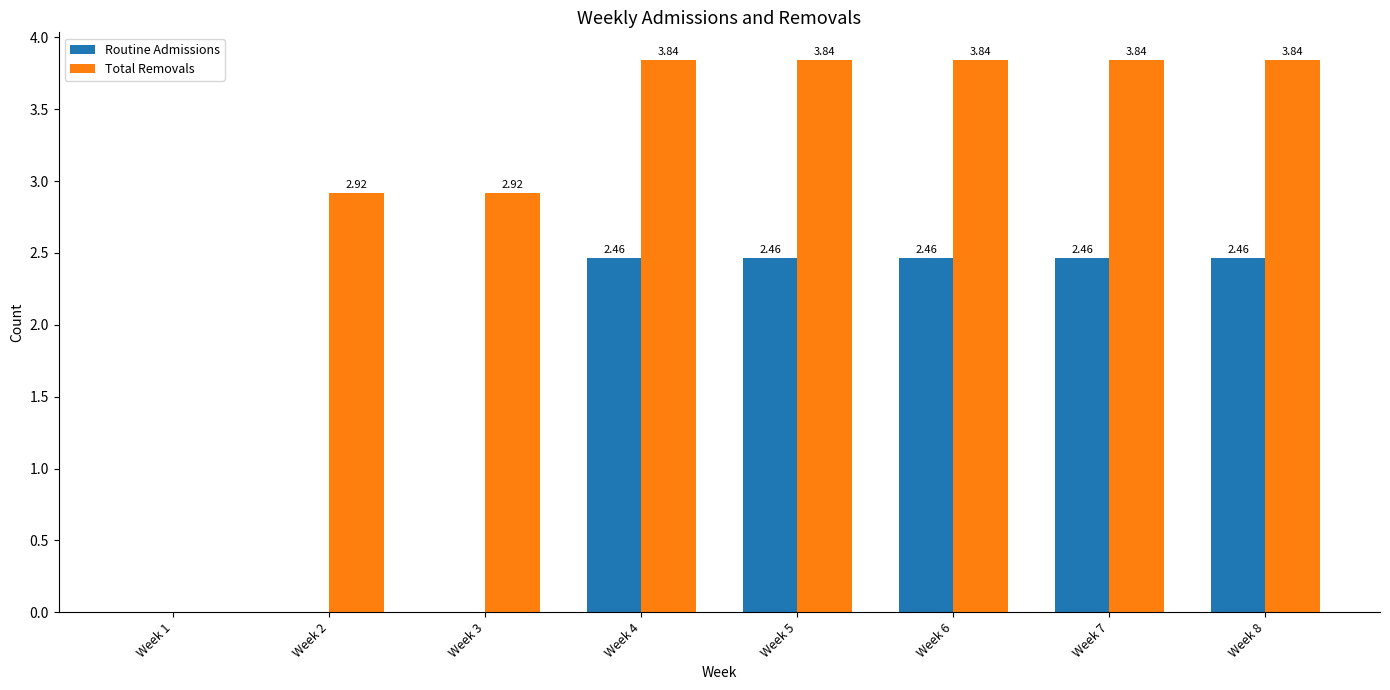

How many distinct data groups are displayed?

2